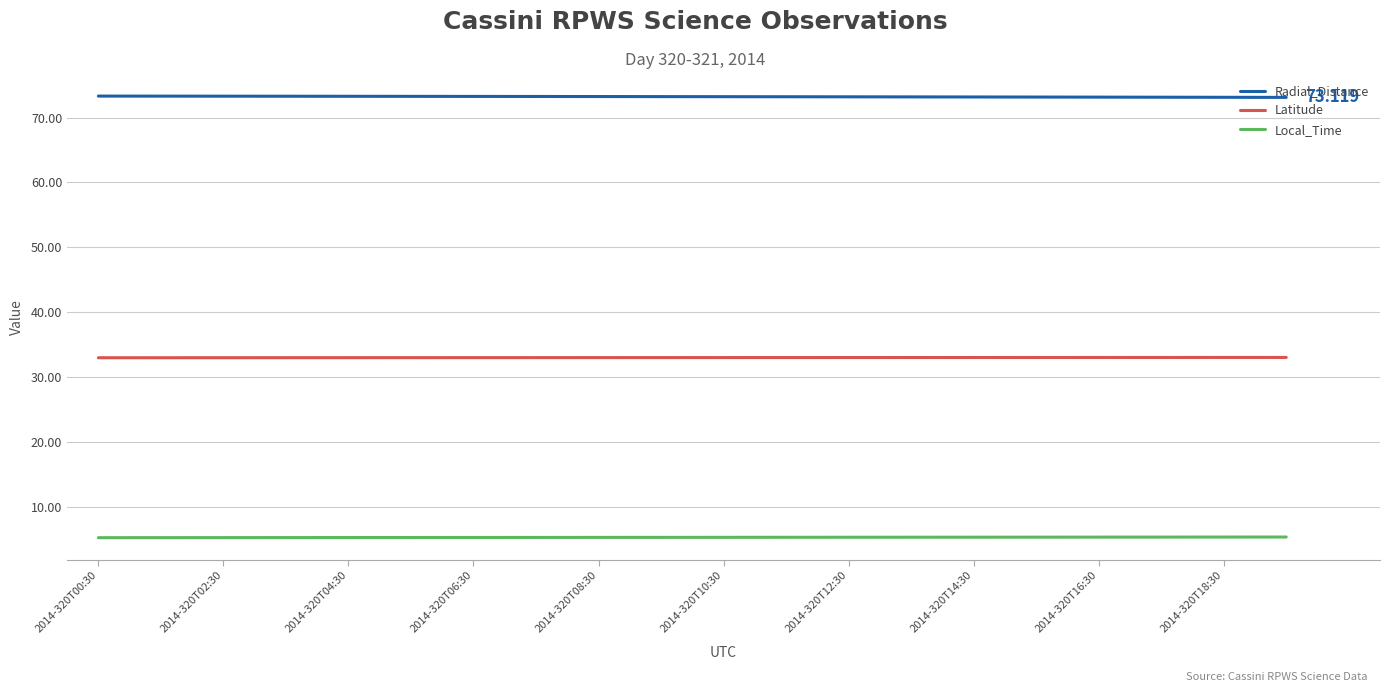

What is the difference between the second highest and minimum values in the Radial_Distance series?

0.2